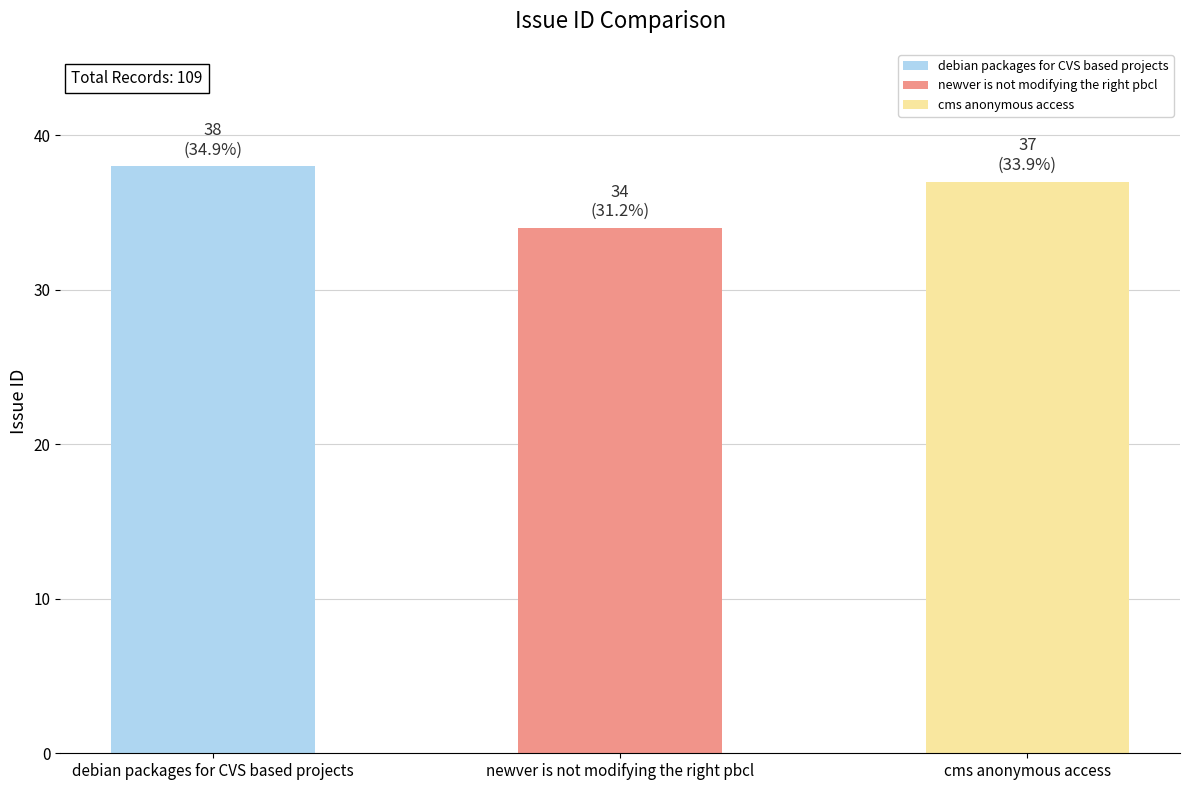

Reading right to left, list all the values displayed in this chart.

cms anonymous access=37	newver is not modifying the right pbcl=34	debian packages for CVS based projects=38